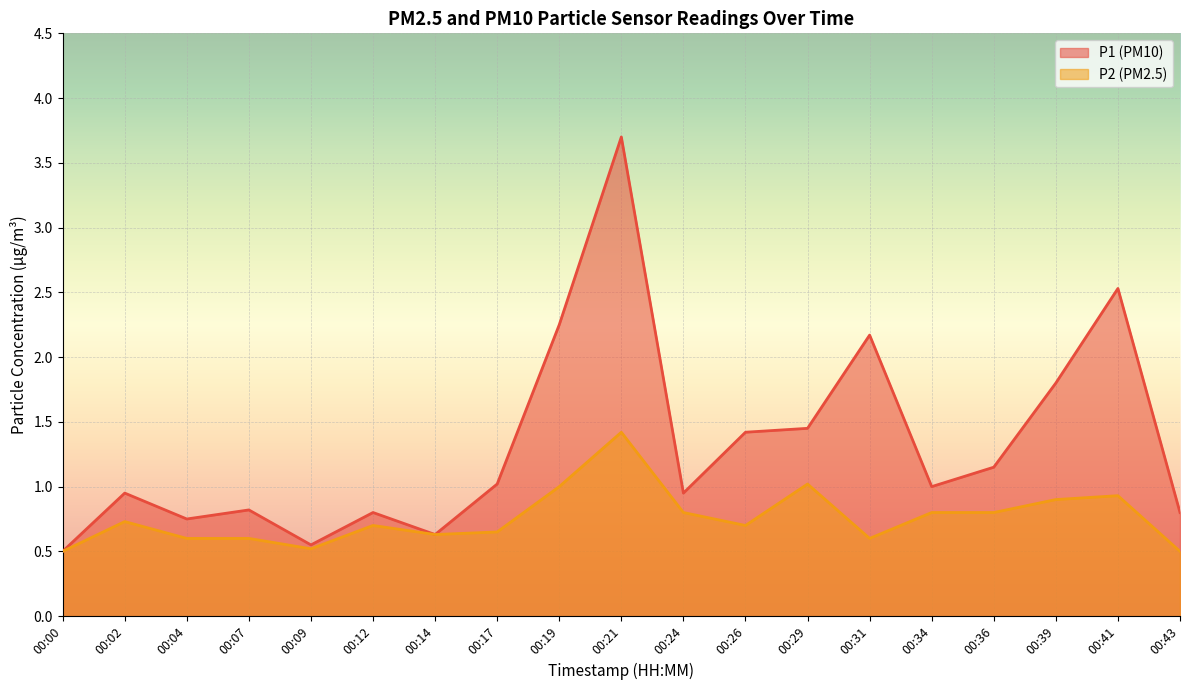

What is the sum of the P2 values at 00:24 and 00:17?

1.5